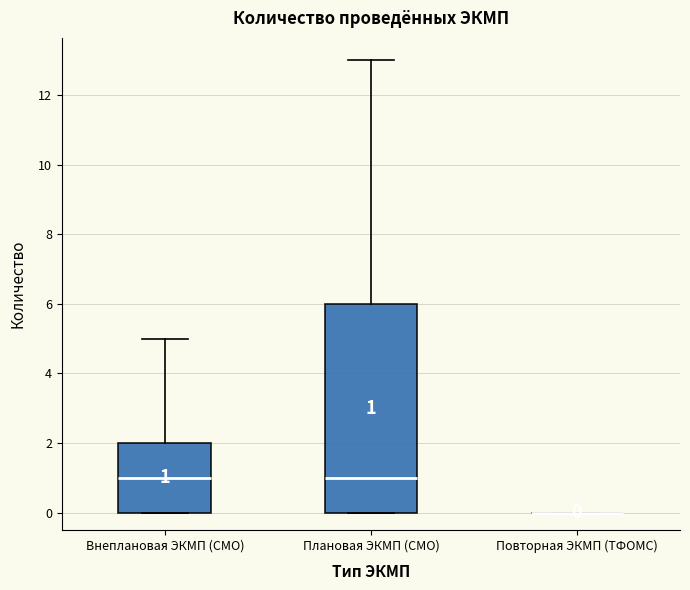

Comparing the boxes themselves (not the whiskers), which one is the tallest?

Плановая ЭКМП (СМО)